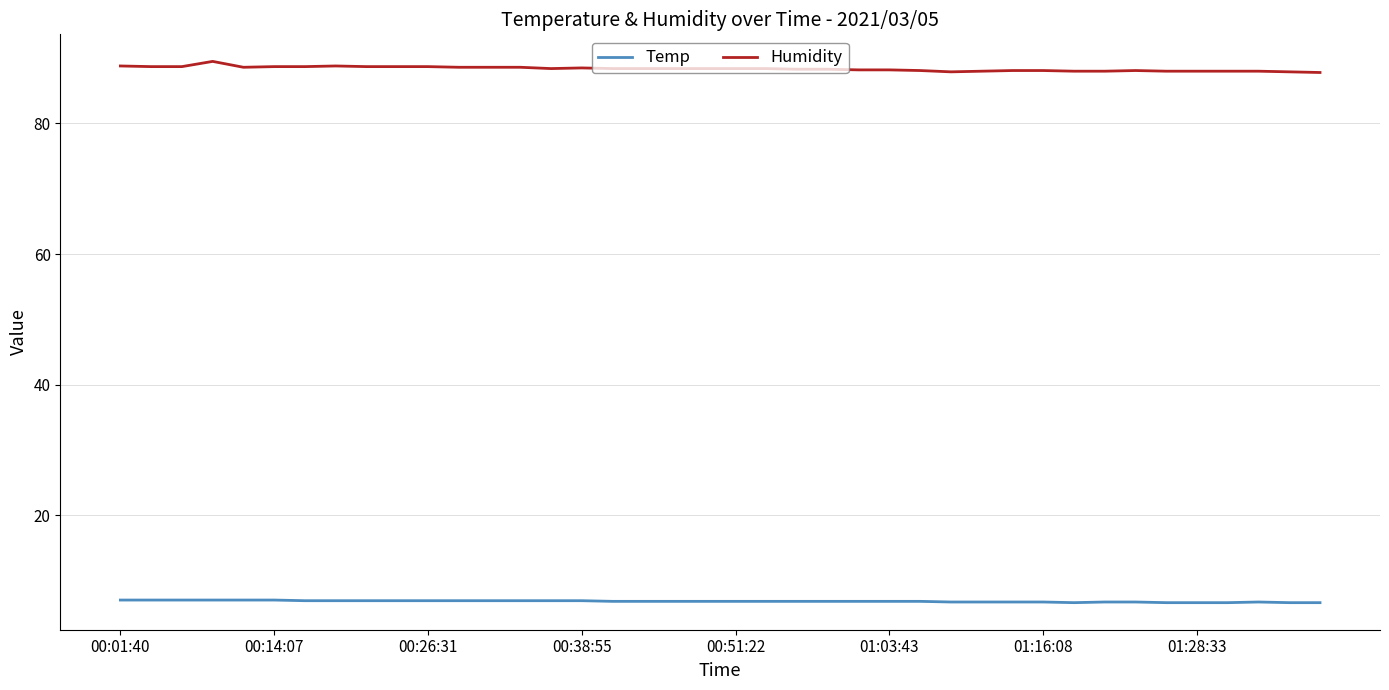

List the series in order of their peak value, lowest first.

Temp, Humidity